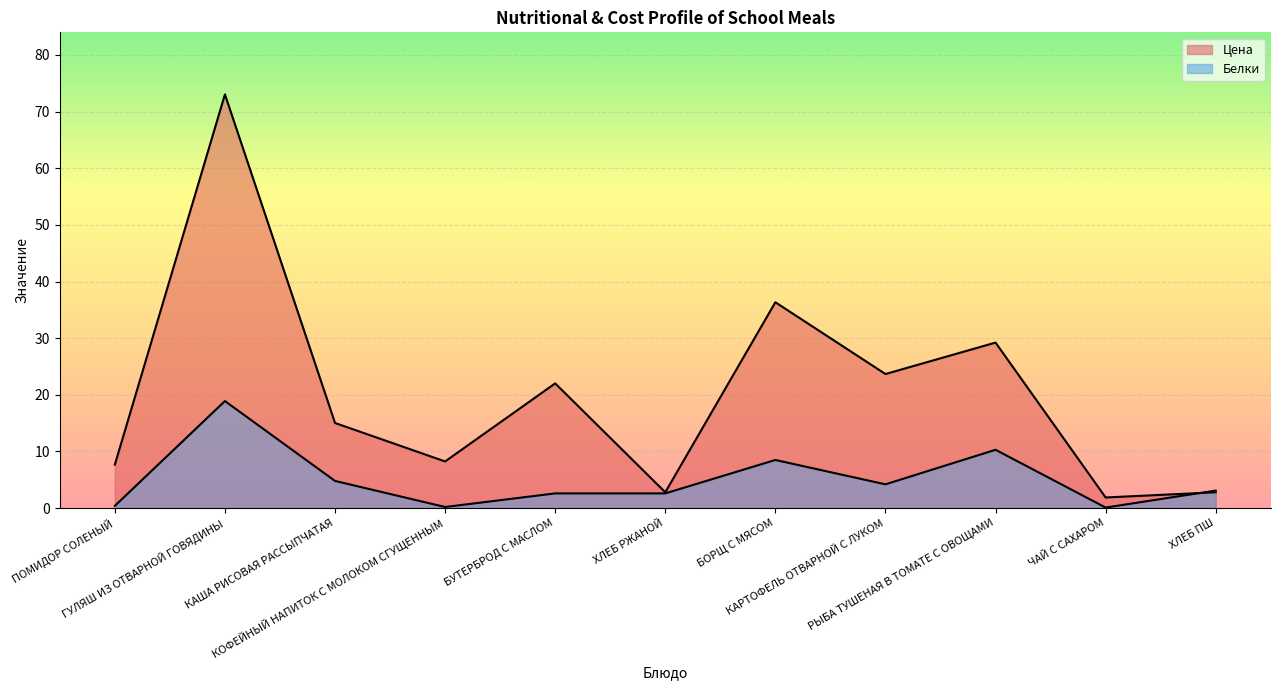

Which category has the lowest value across all series?

ЧАЙ С САХАРОМ